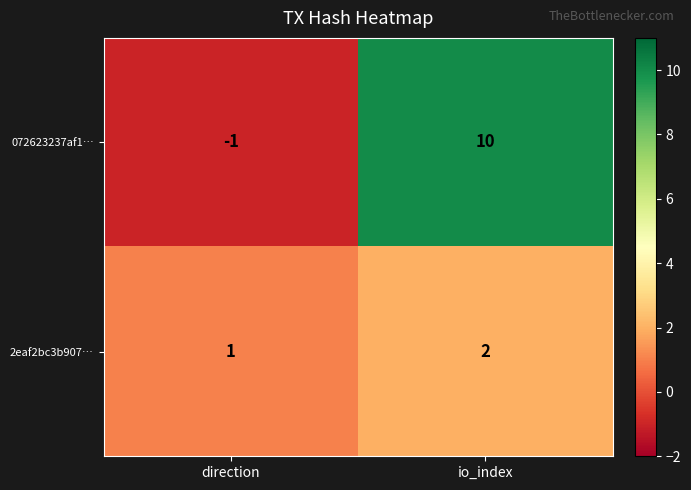

True or false: 072623237af1… has a value of -1 at direction.

True